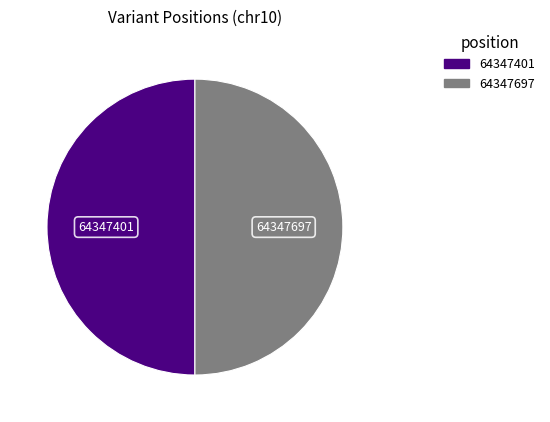

What is the ratio of the value at 64347401 to the value at 64347697?

1.0